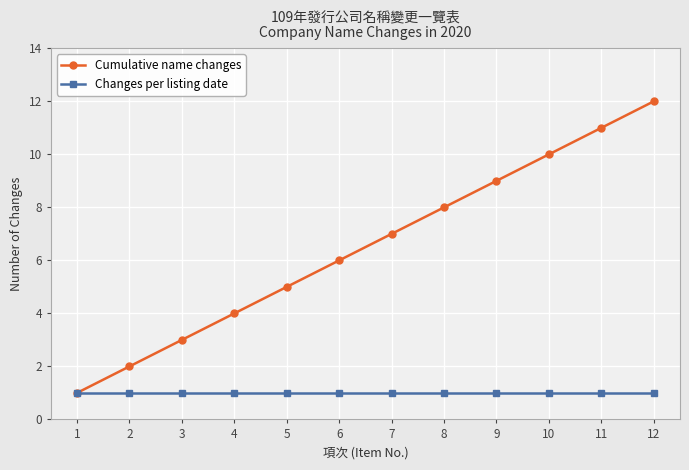

Which series has the widest spread of values?

Cumulative name changes